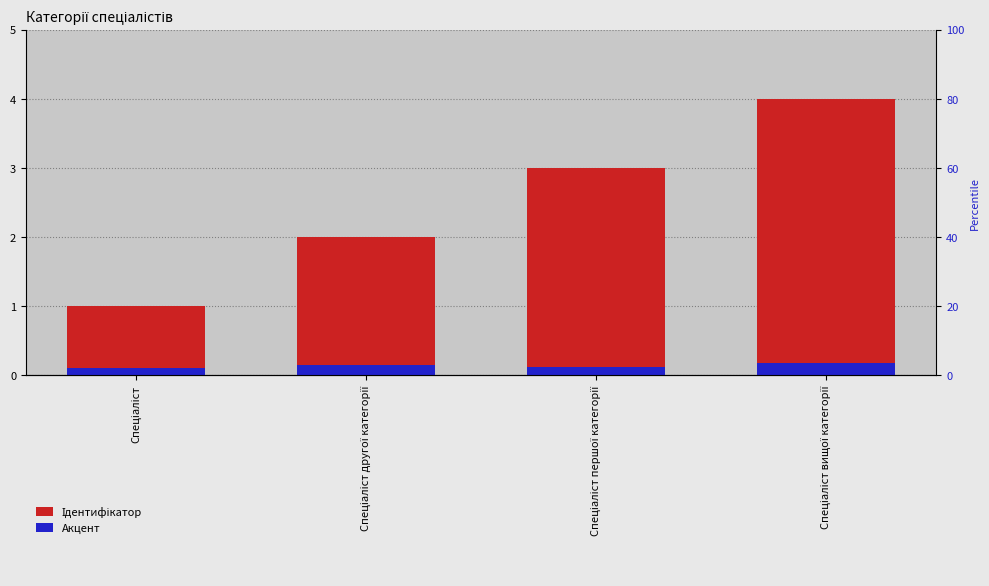

What is the value of the Акцент bar at the 3rd from the left?

0.1